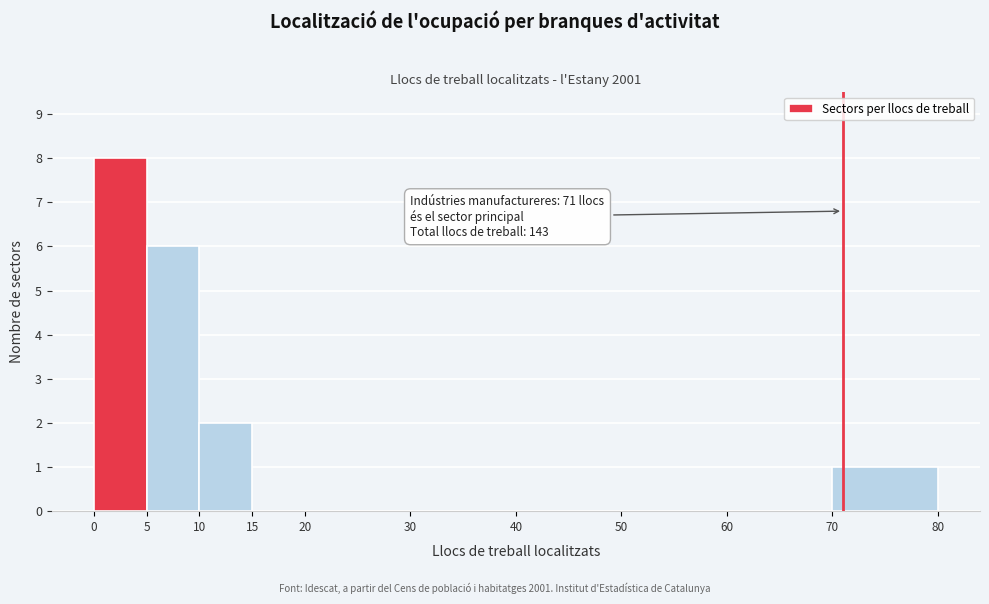

Over which range of the x-axis is the bar tallest?

0 to 5